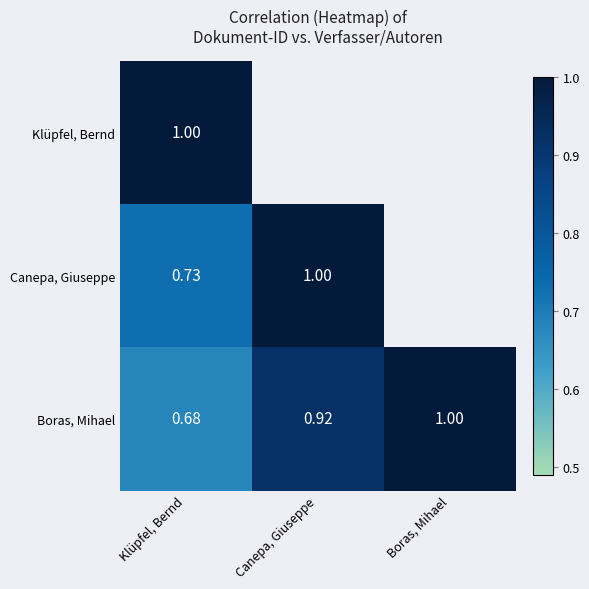

Which label corresponds to the smallest value in the chart?

Boras, Mihael